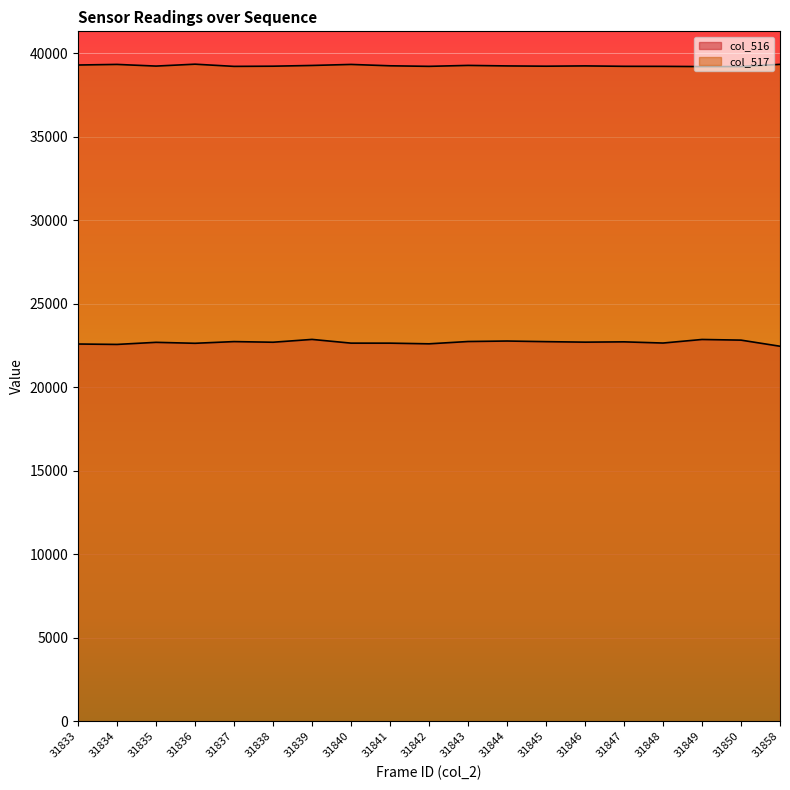

At which category is the sum across all series the highest?

31839